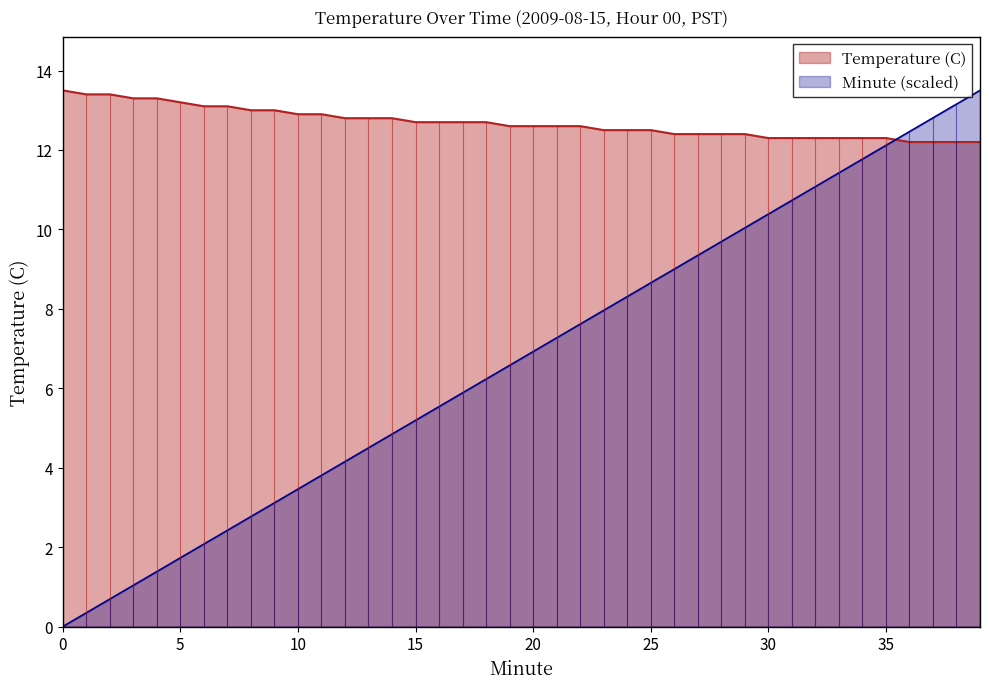

What is the sum of the Minute values at 38 and 9?

16.3